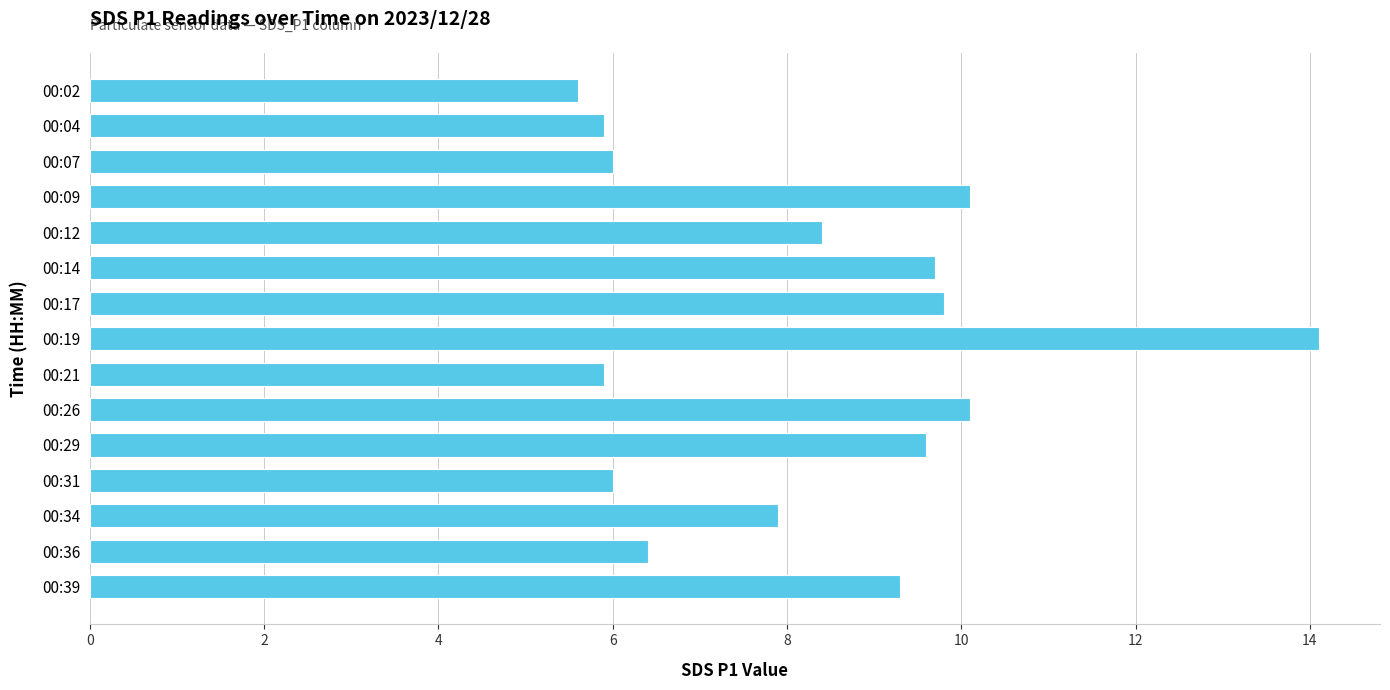

Does the chart contain stacked bars?

No